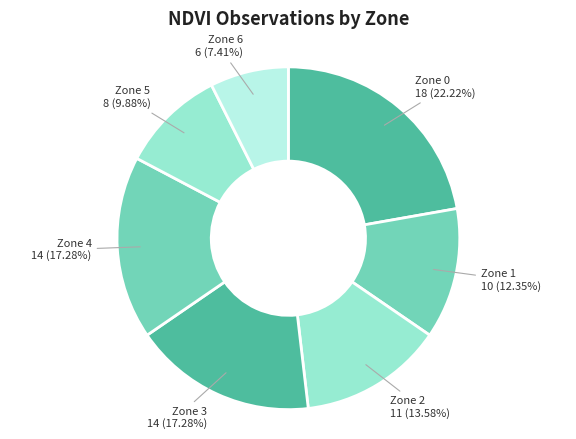

Which category has the biggest portion of the pie?

Zone 0